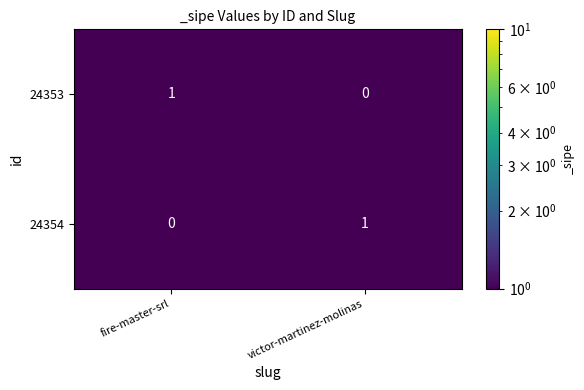

Reading left to right, what are all the values shown in this chart?

24353: fire-master-srl=1	victor-martinez-molinas=0
24354: fire-master-srl=0	victor-martinez-molinas=1